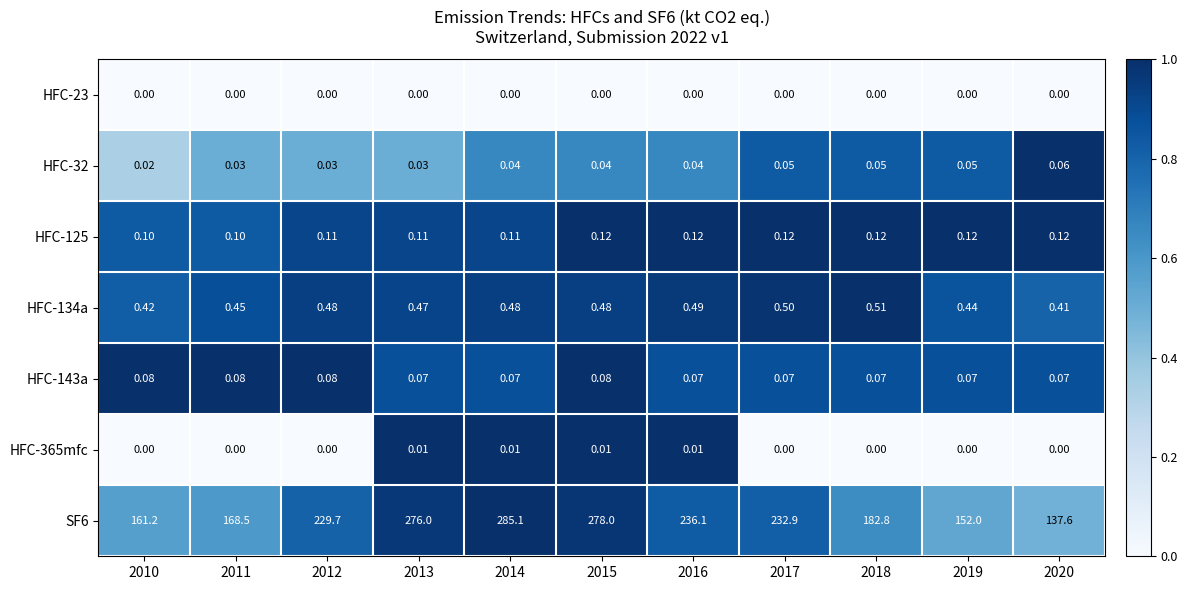

Is the value of SF6 at 2020 greater than the value of HFC-143a at 2014?

Yes